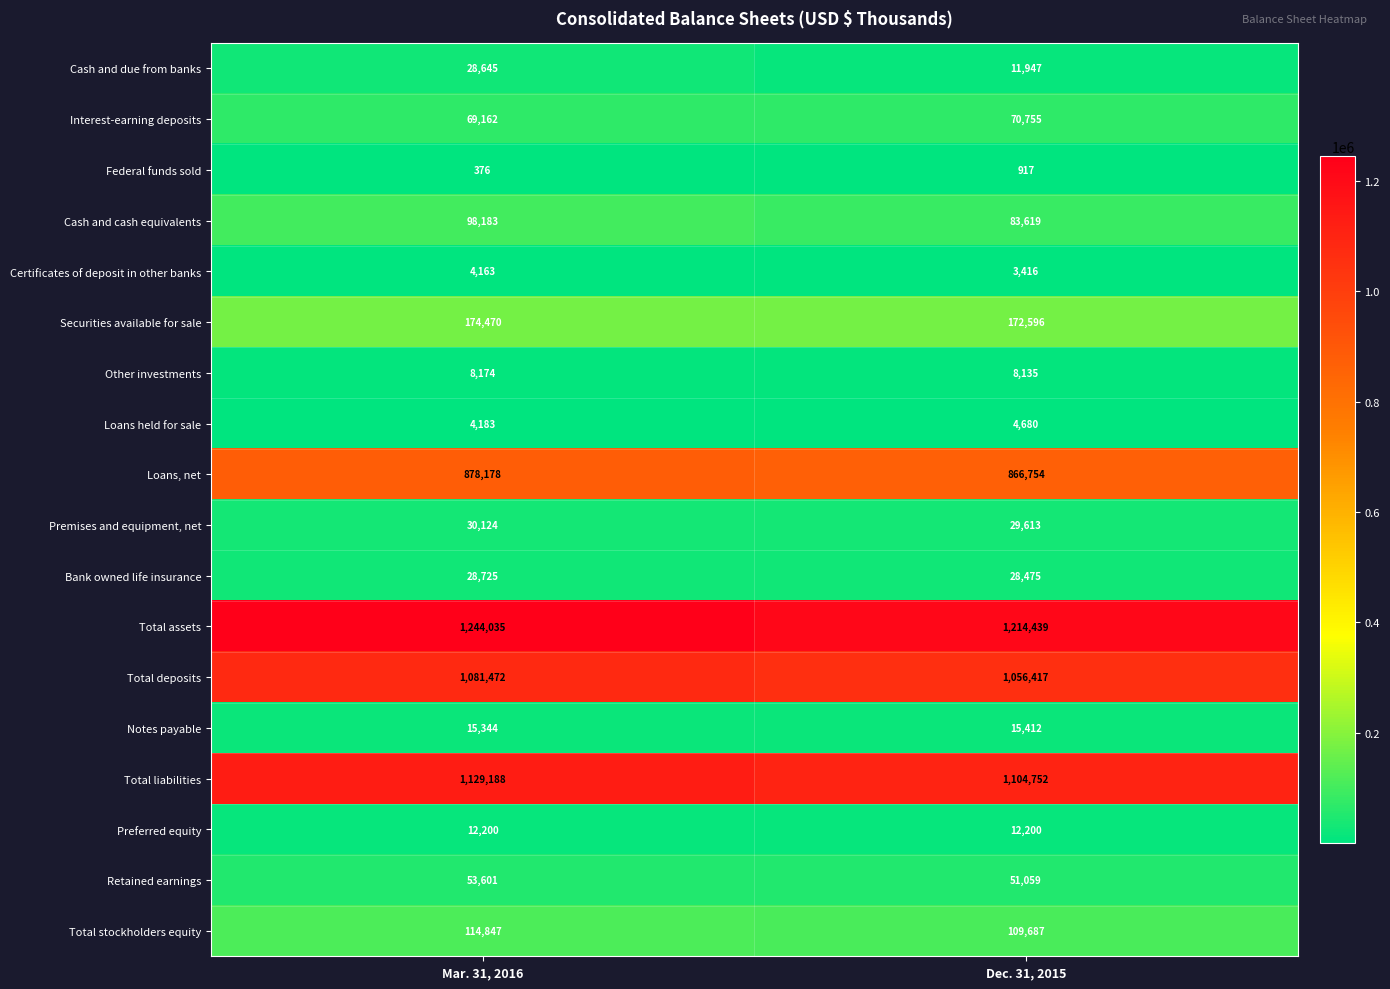

What is the difference between the maximum and minimum values in the Notes payable series?

68